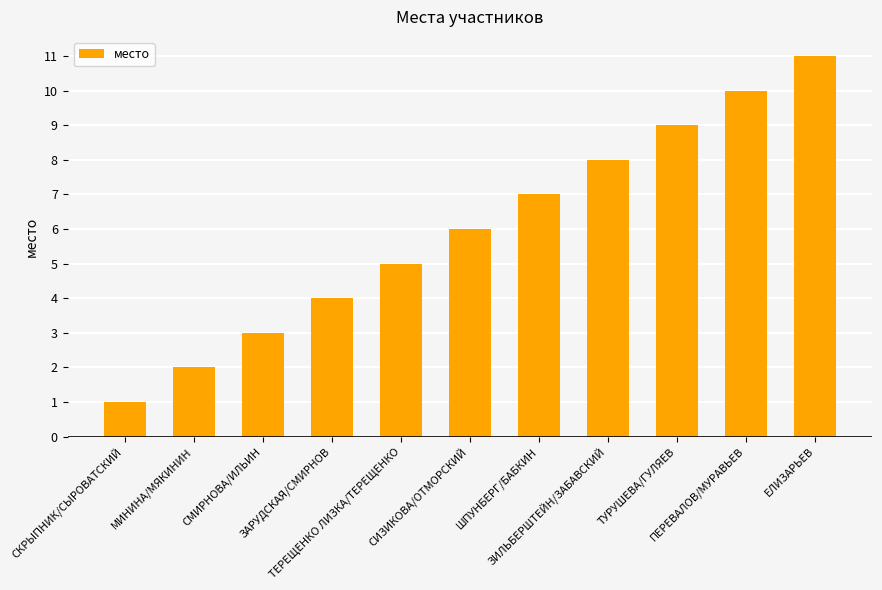

What is the value of the 6th bar from the left?

6